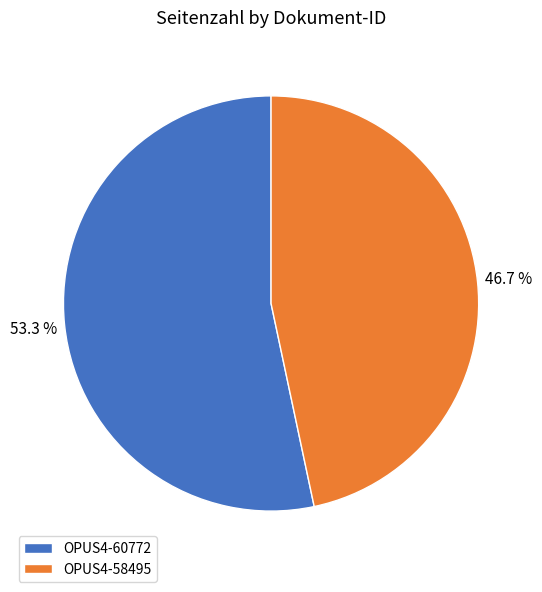

What is the total percentage of OPUS4-58495 and OPUS4-60772?

100.0%